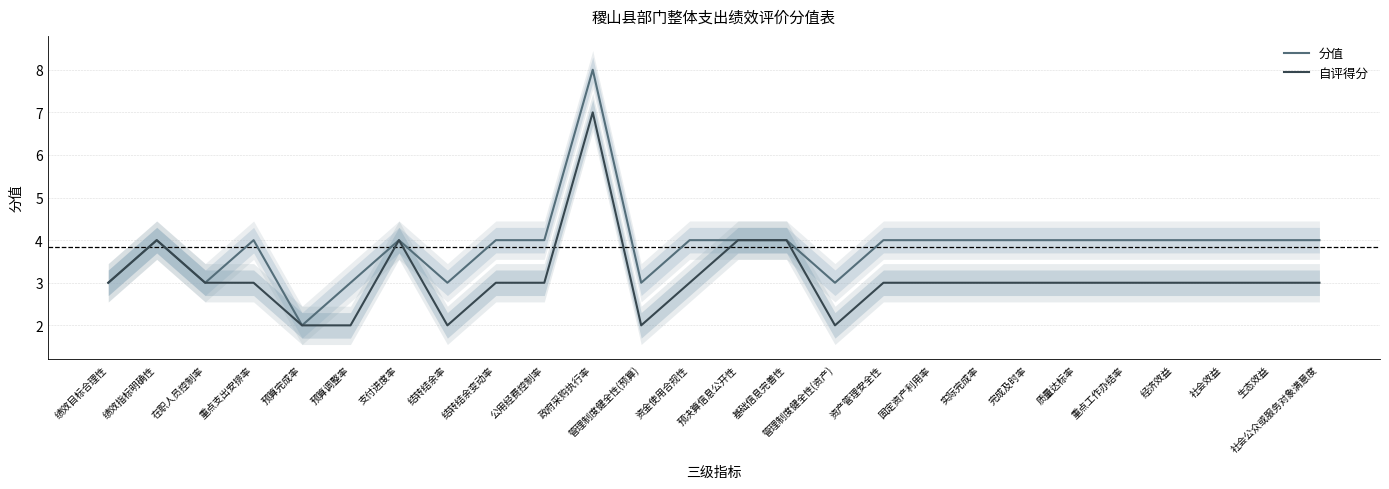

At which category is the sum across all series the highest?

政府采购执行率